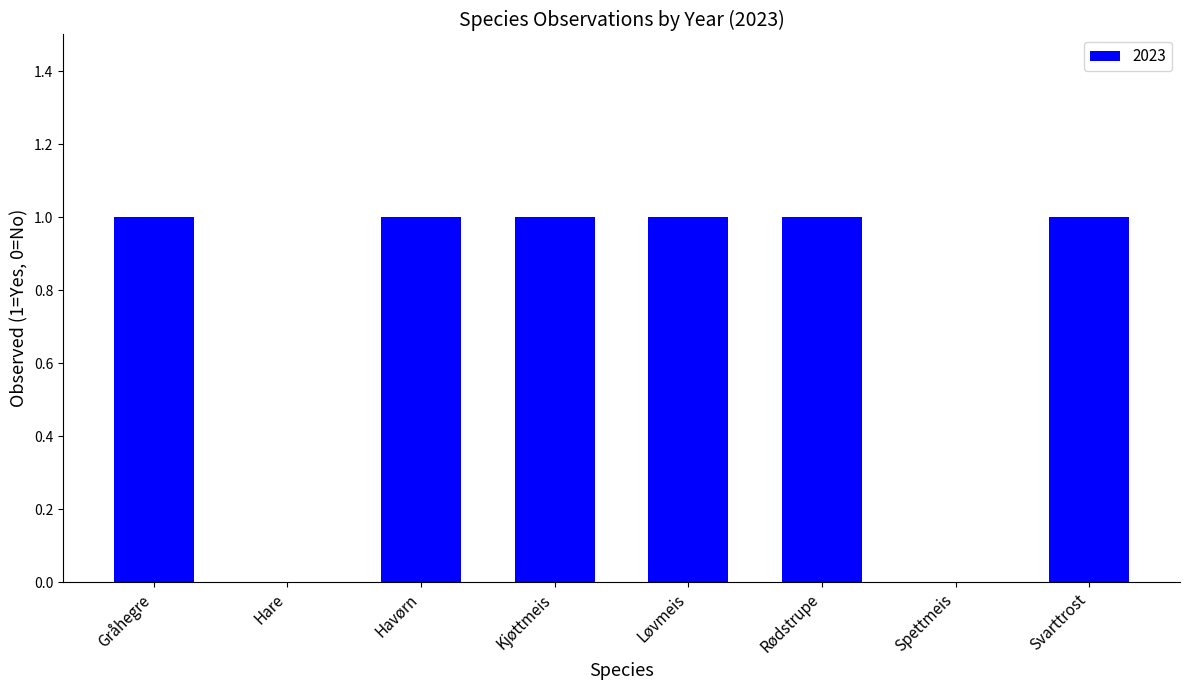

What is the sum of all values?

6